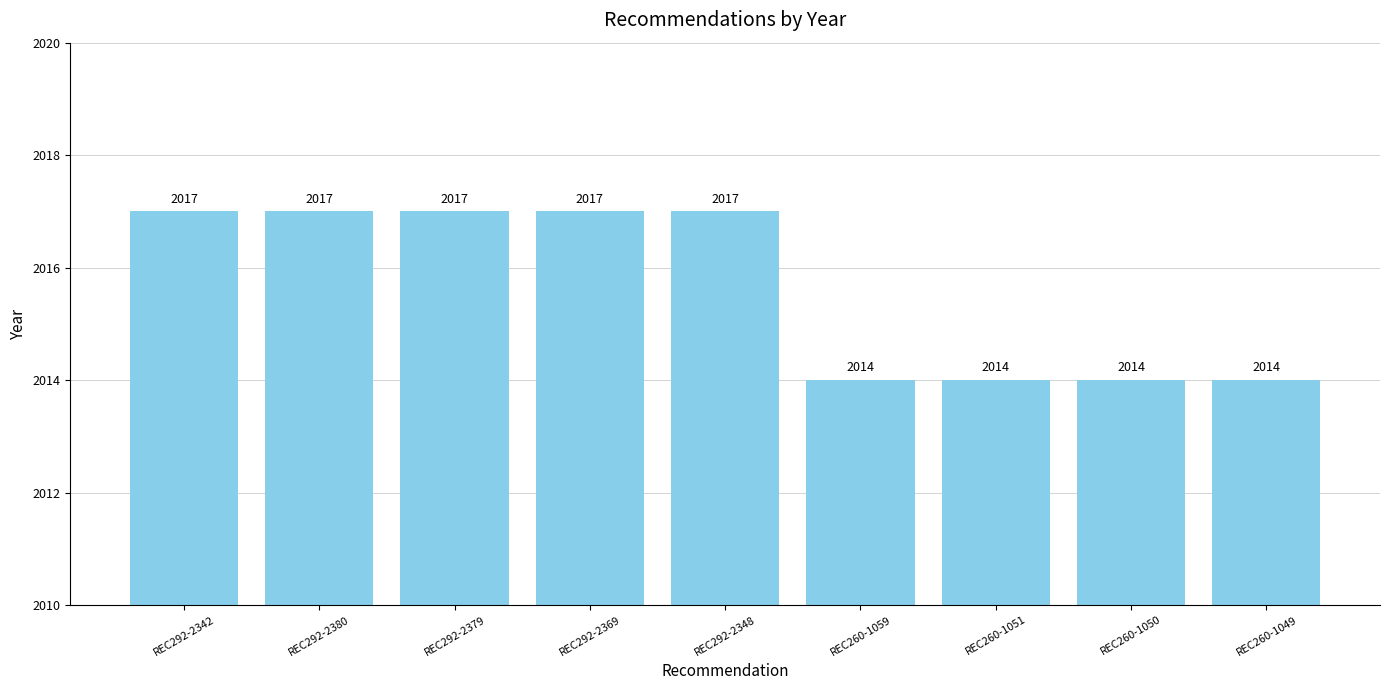

The value at REC260-1059 is 2942. True or false?

False